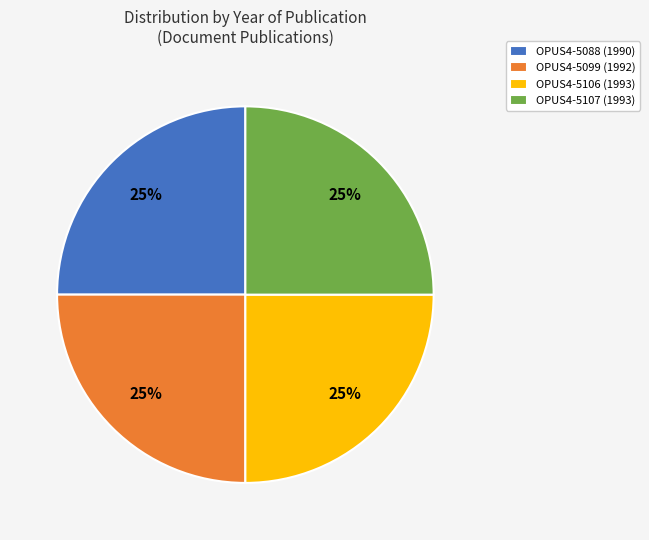

Is there a majority slice in this chart?

No